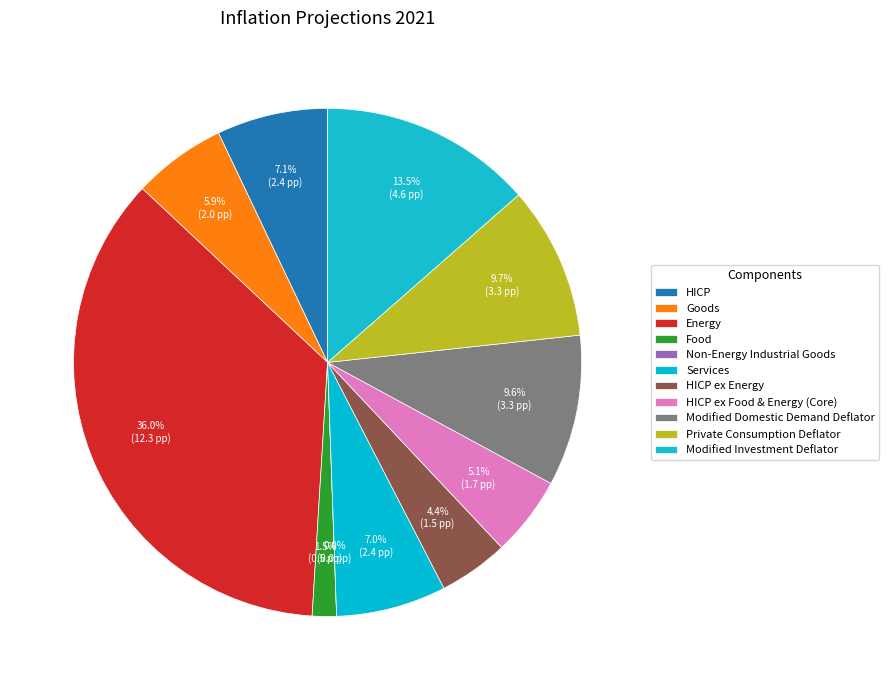

What is the largest slice in the pie chart?

Energy